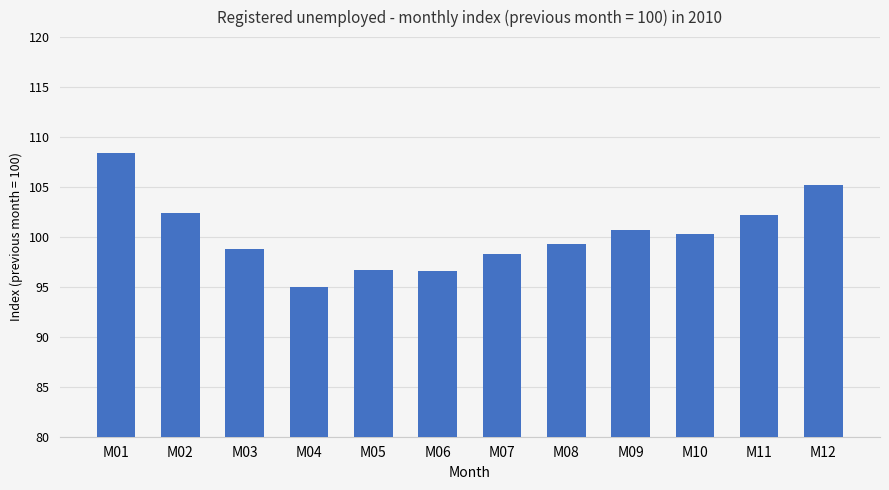

How many values are below 100?

6